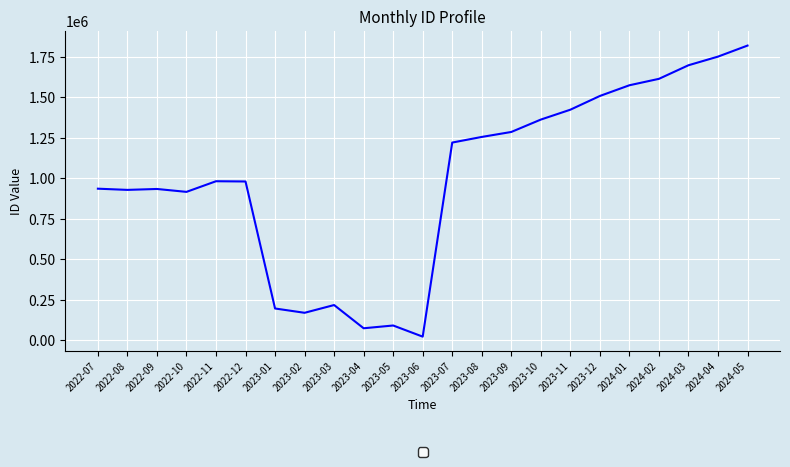

Read the value at 2023-03, to the nearest 50.

217400